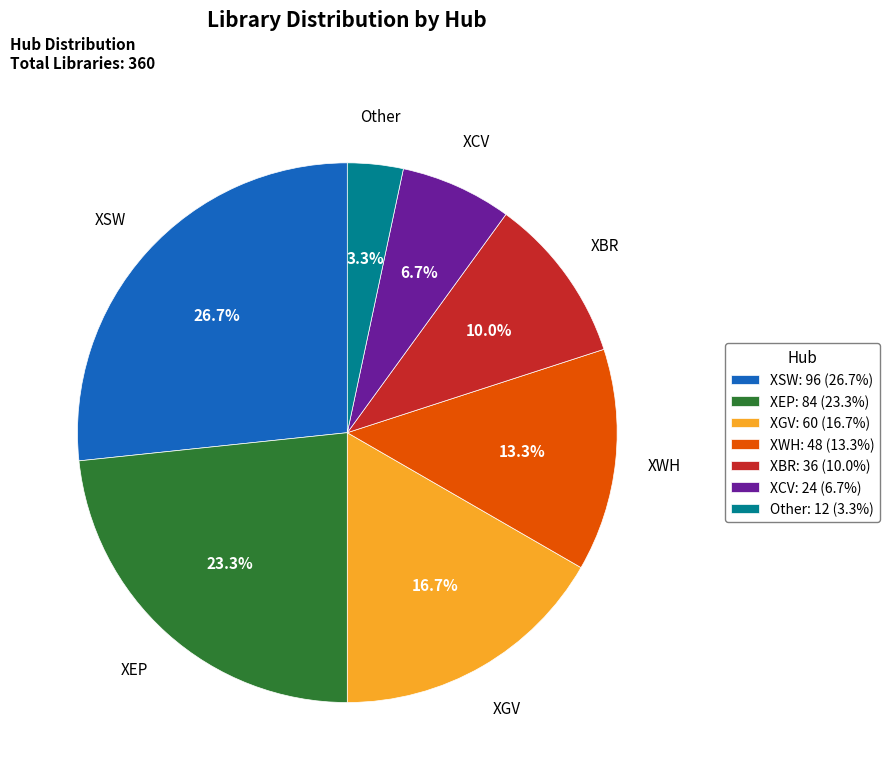

Rank the categories by value from lowest to highest.

Other: 12 (3.3%), XCV: 24 (6.7%), XBR: 36 (10.0%), XWH: 48 (13.3%), XGV: 60 (16.7%), XEP: 84 (23.3%), XSW: 96 (26.7%)